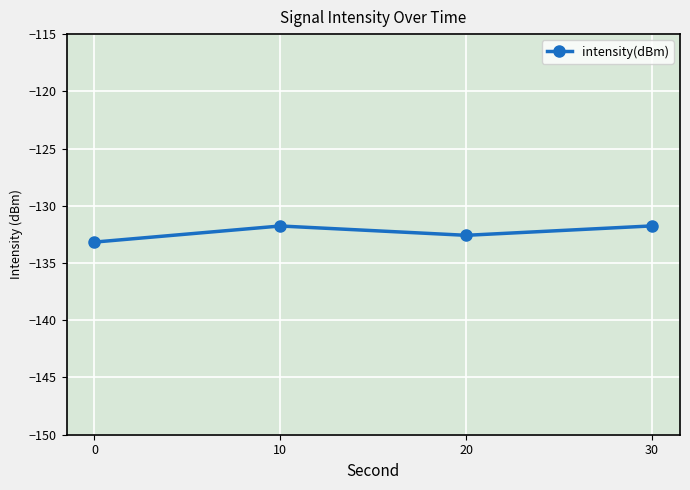

Reading right to left, extract all data points from this chart.

-131.8	-132.6	-131.8	-133.2